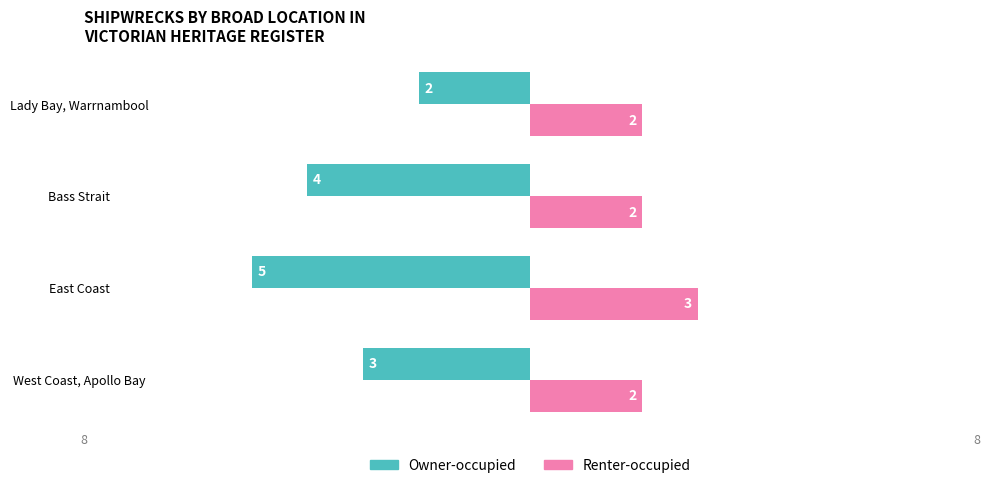

What is the label of the 1st bar from the right?

Lady Bay, Warrnambool